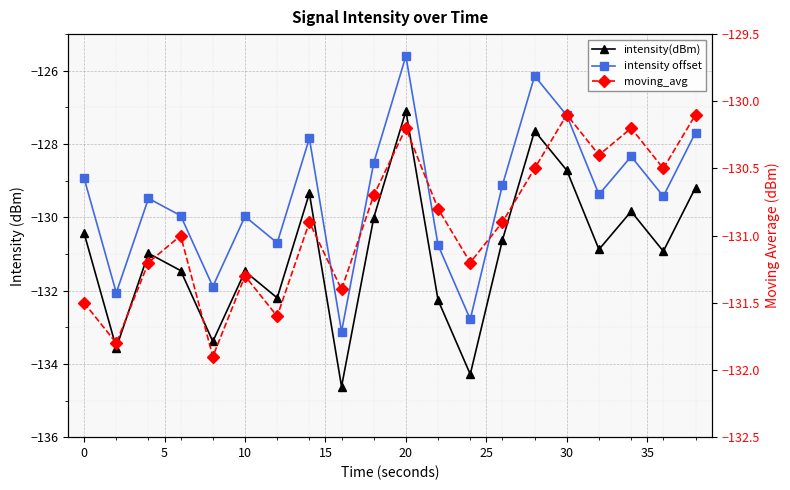

True or false: intensity offset and moving_avg cross at least once.

True